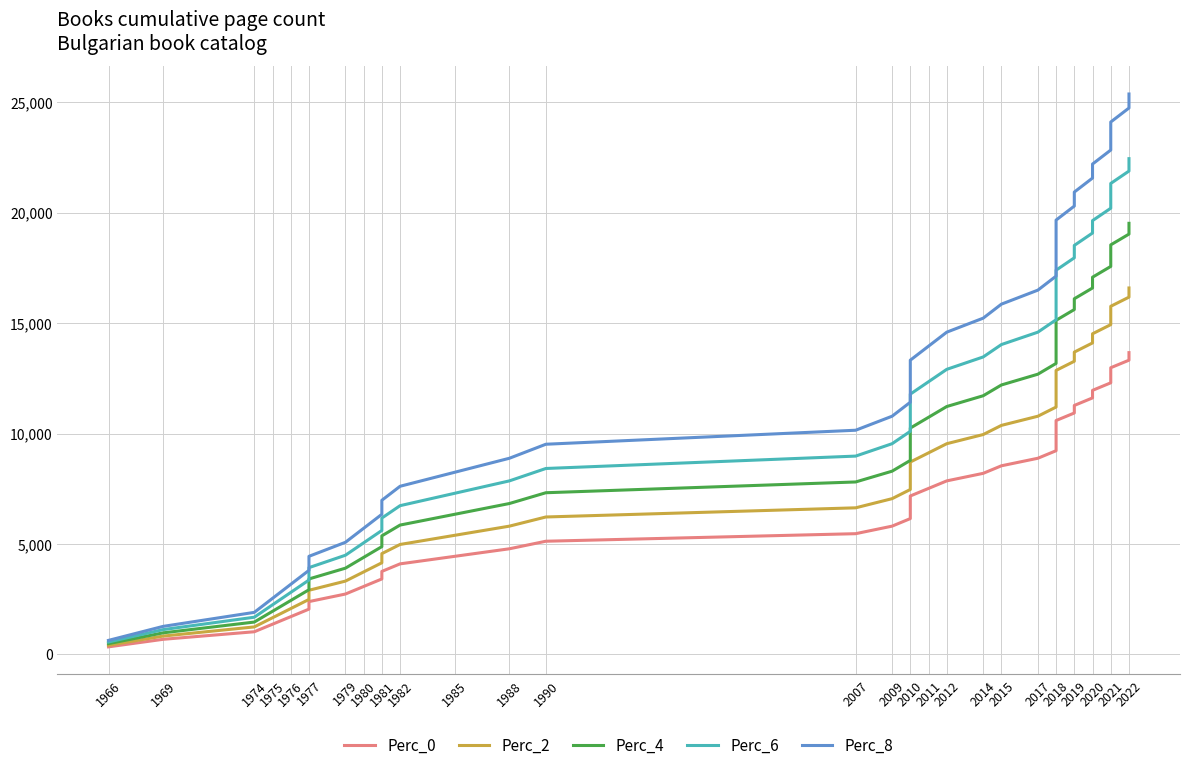

At which label does Perc_2 reach its minimum?

1966